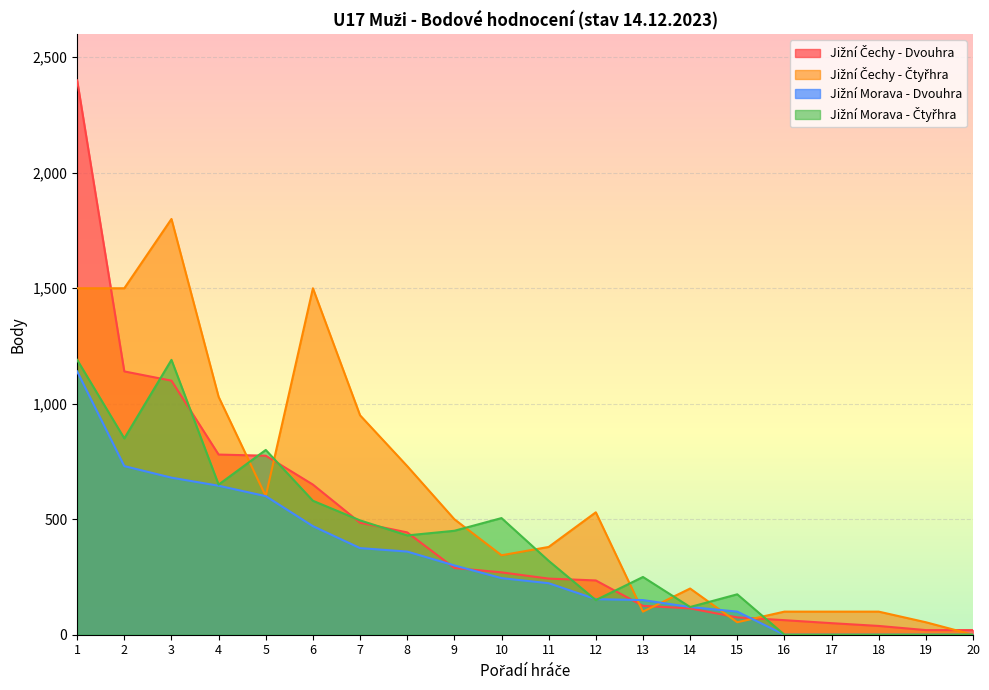

Count the number of categories in the chart.

20